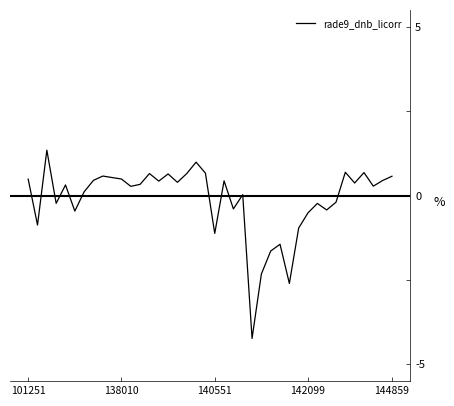

What is the minimum value shown in the chart?

-4.2